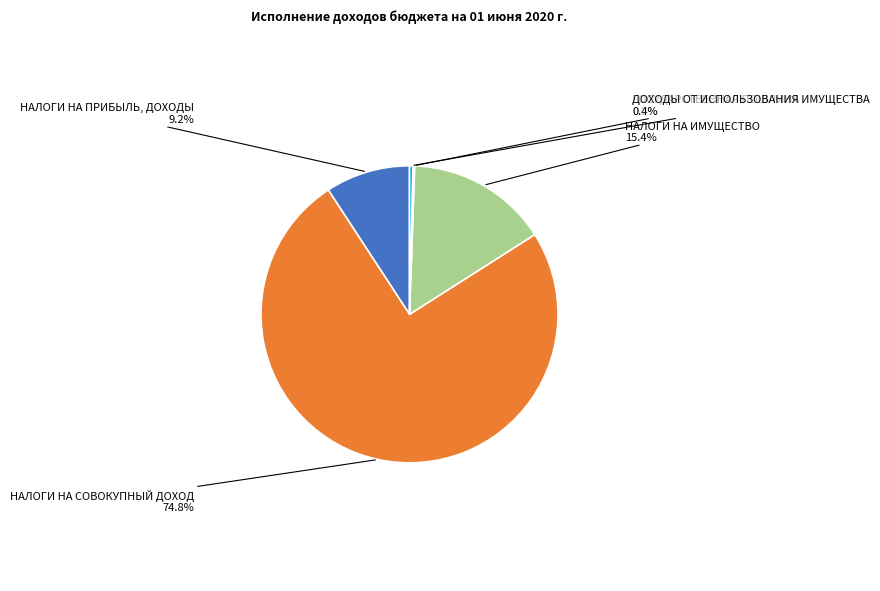

Count the number of slices in the pie.

5